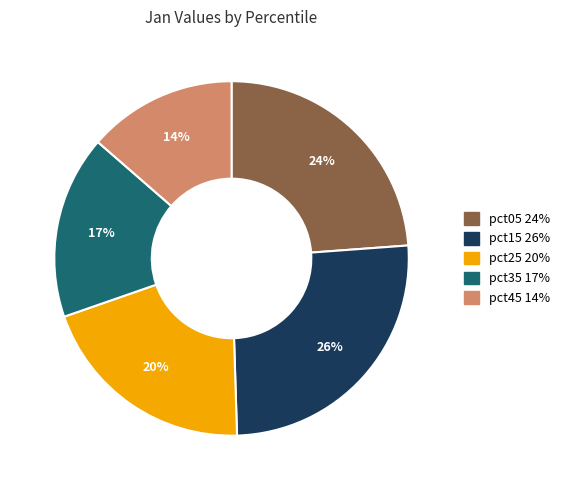

Does any single category account for the majority?

No